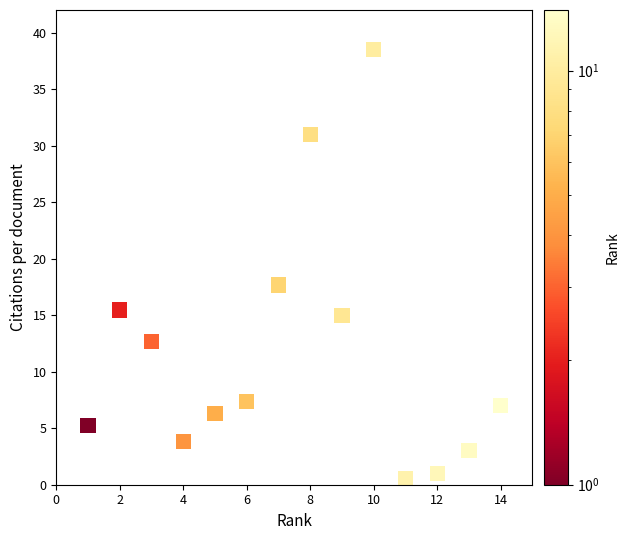

What is the range of Y values (max minus min)?

38.0